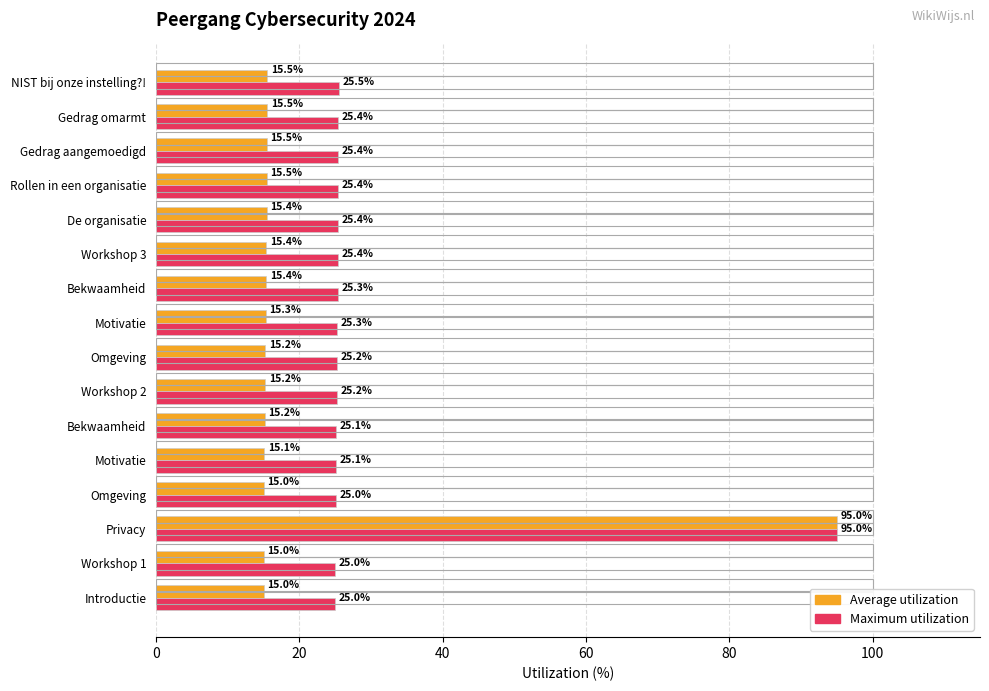

What are all the series names shown in the legend?

Average utilization, Maximum utilization